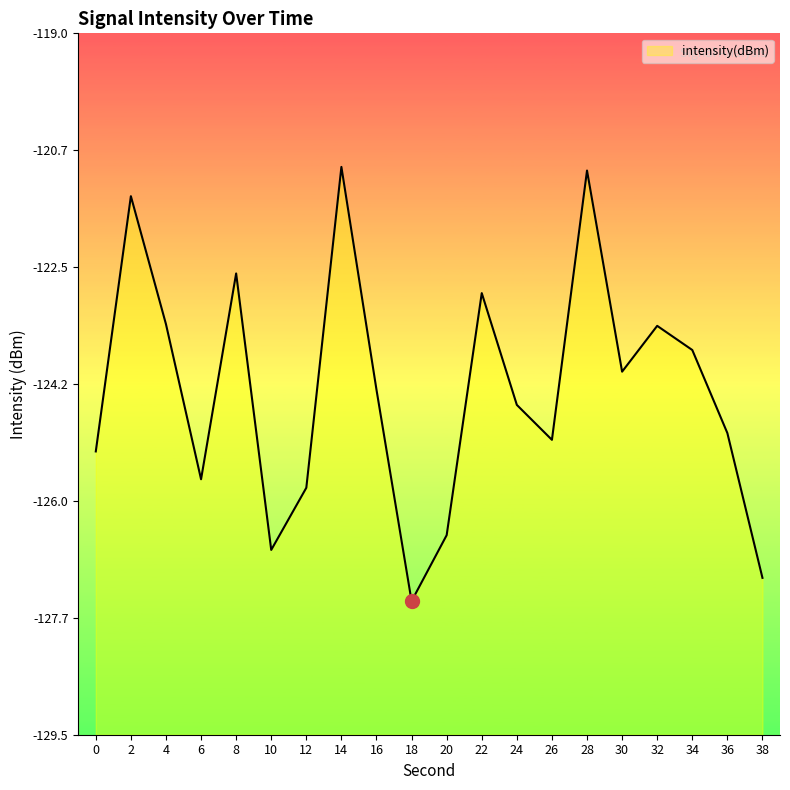

At which category does the chart reach its peak across all series?

14